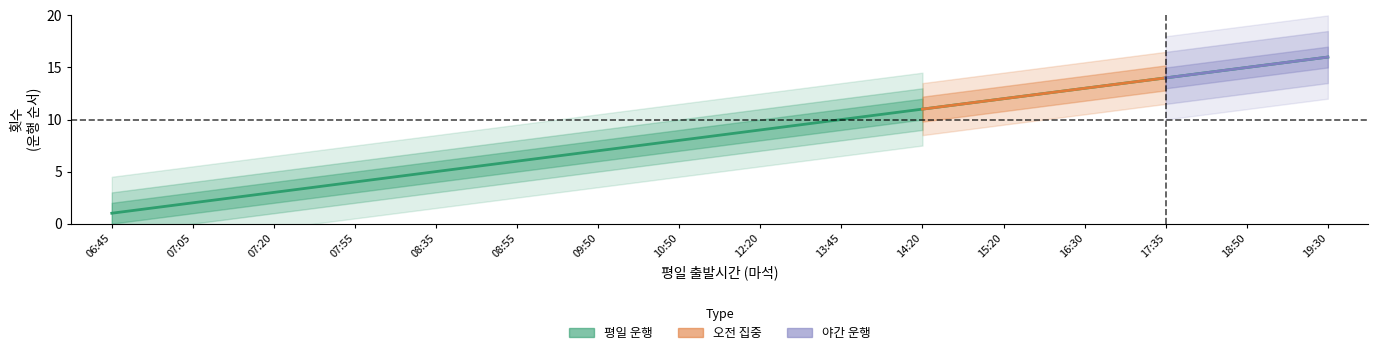

Between 08:35 and 12:20, which is larger?

12:20